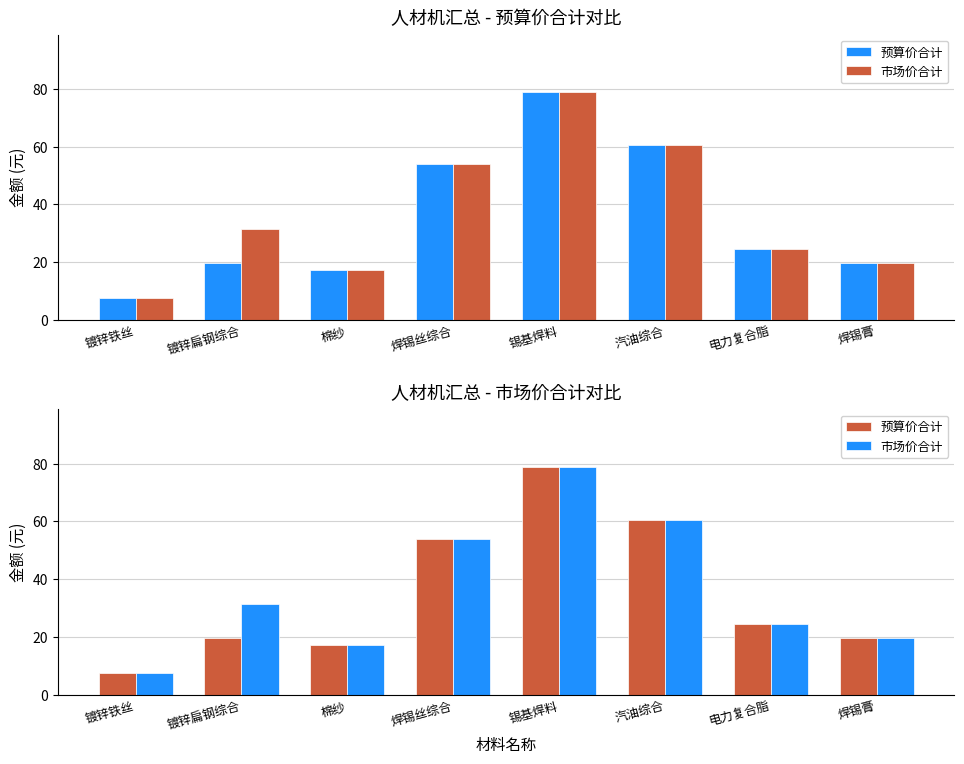

At which category is the sum across all series the highest?

锡基焊料